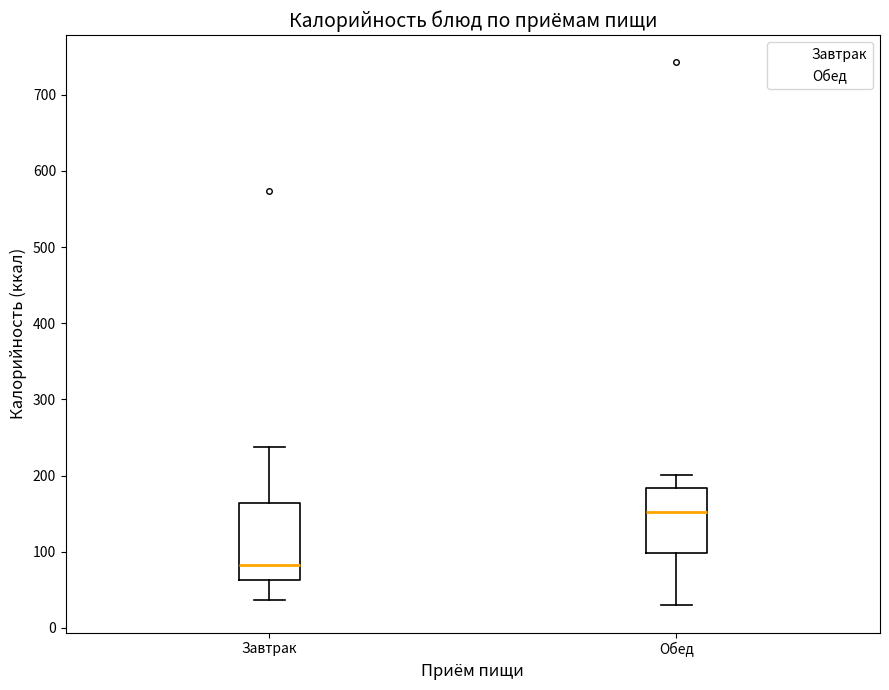

Comparing the boxes themselves (not the whiskers), which one is the tallest?

Завтрак